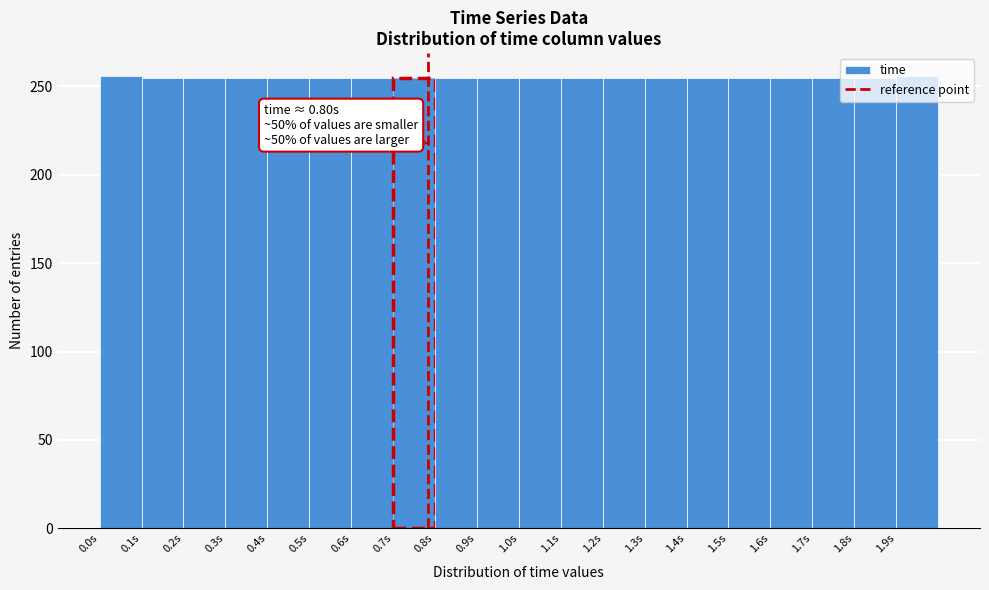

Approximately how many times larger is the value at 0.5s compared to 1.6s?

1.0